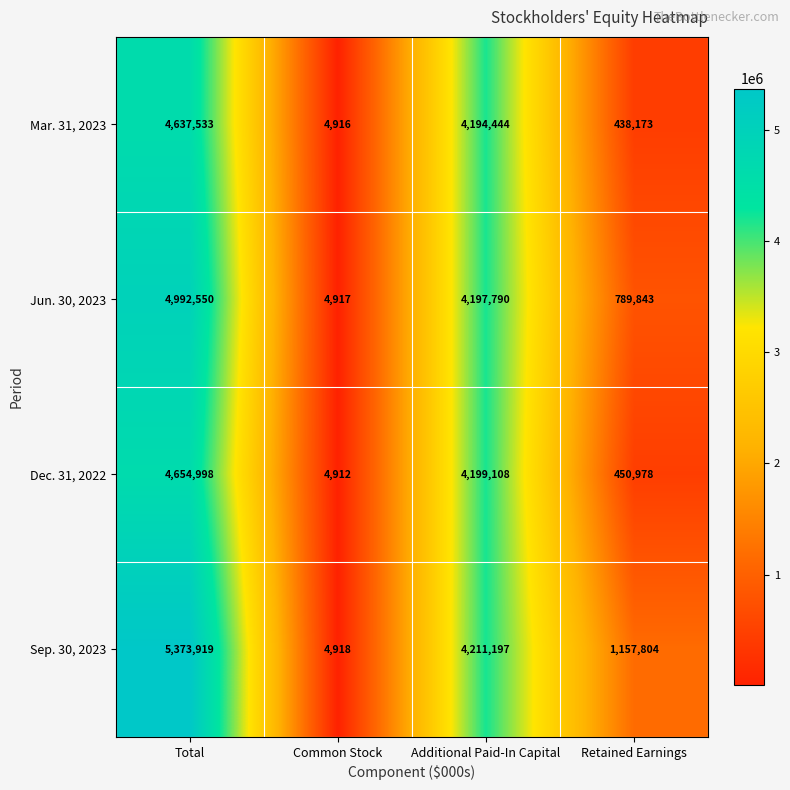

What is the minimum value for Jun. 30, 2023?

4917